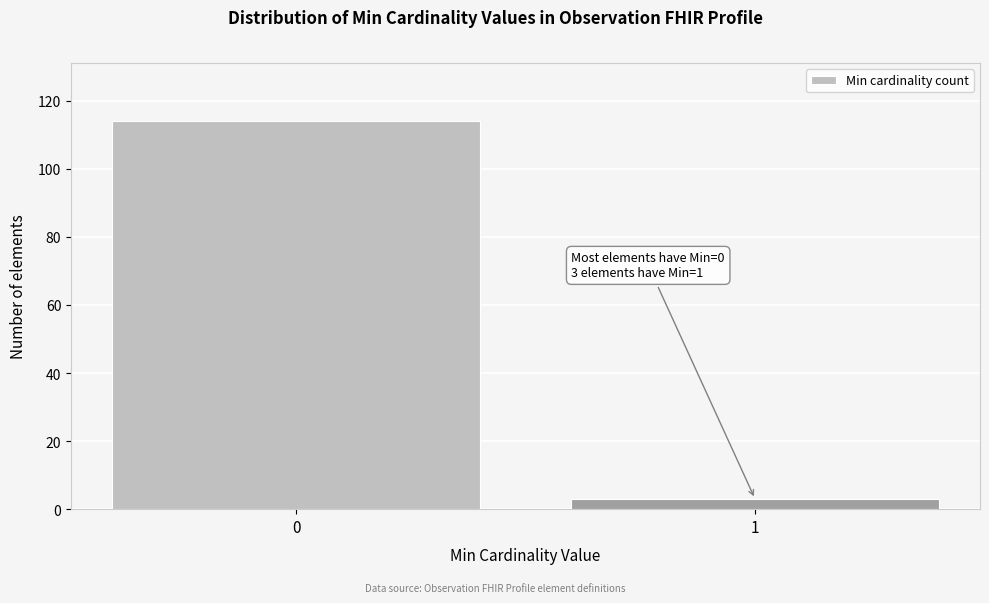

Reading right to left, transcribe all the data shown in this chart.

3	114